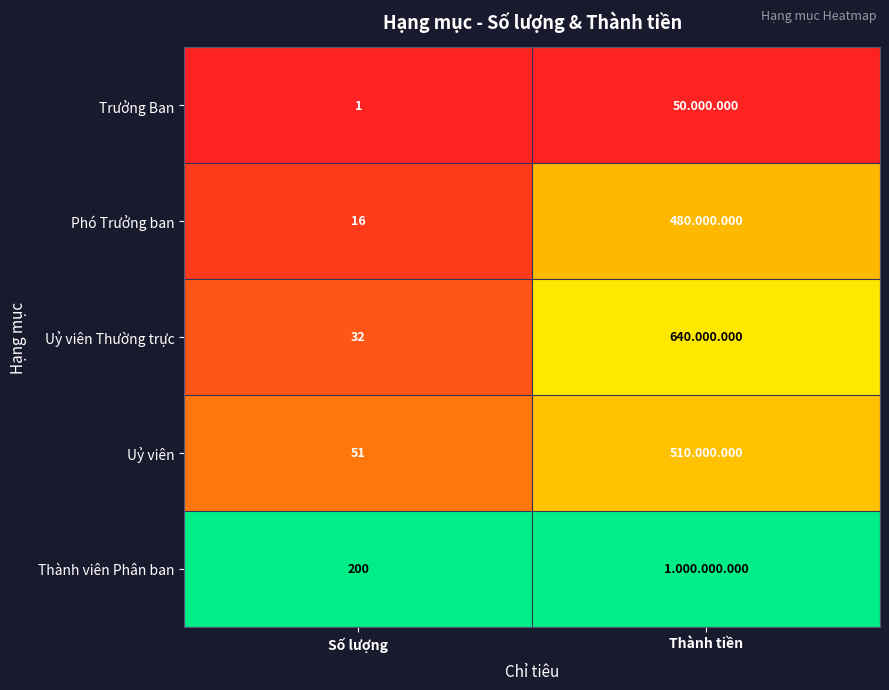

At Số lượng, list the series in order from largest to smallest.

Thành viên Phân ban, Uỷ viên, Uỷ viên Thường trực, Phó Trưởng ban, Trưởng Ban